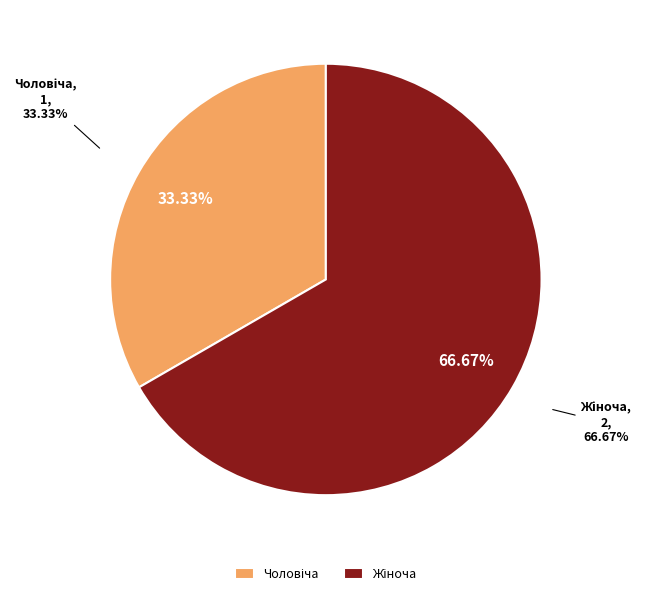

Which category accounts for the majority?

Жіноча